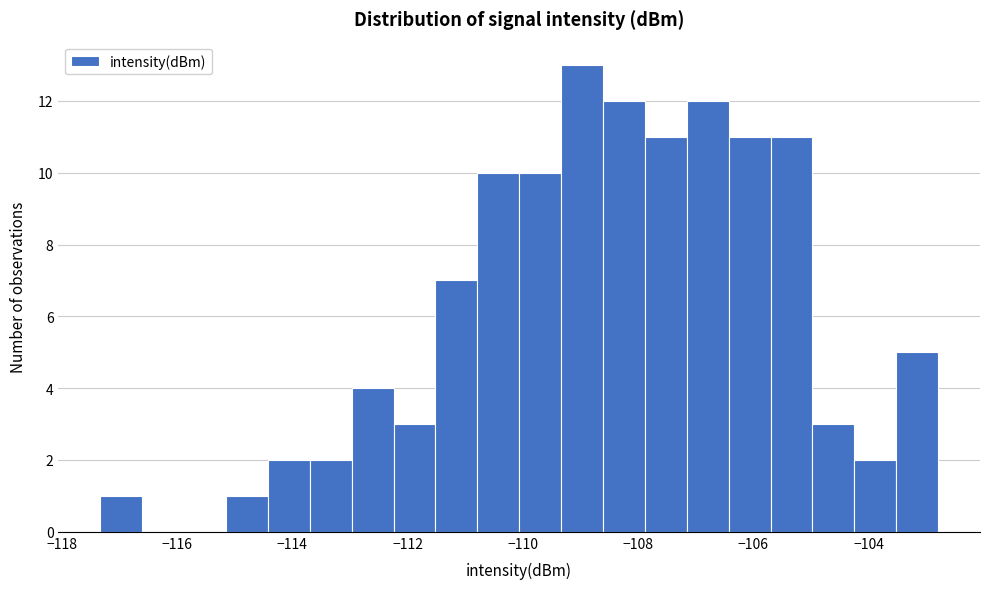

Read against the x-axis, roughly where is the centre of the tallest bar?

-109.0